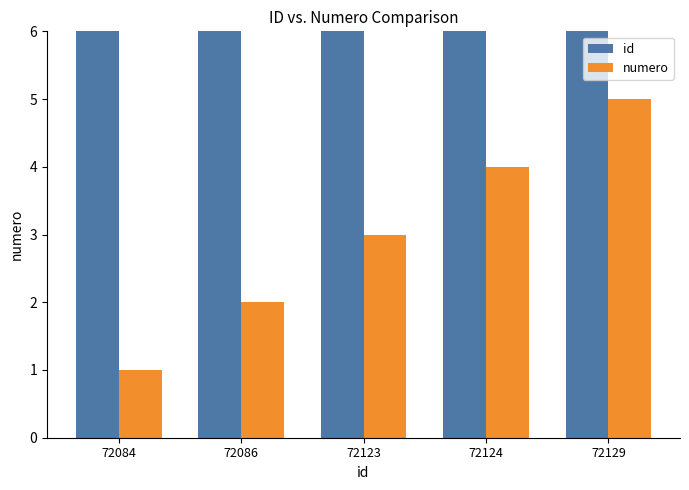

Rank the series by their average value, from lowest to highest.

numero, id